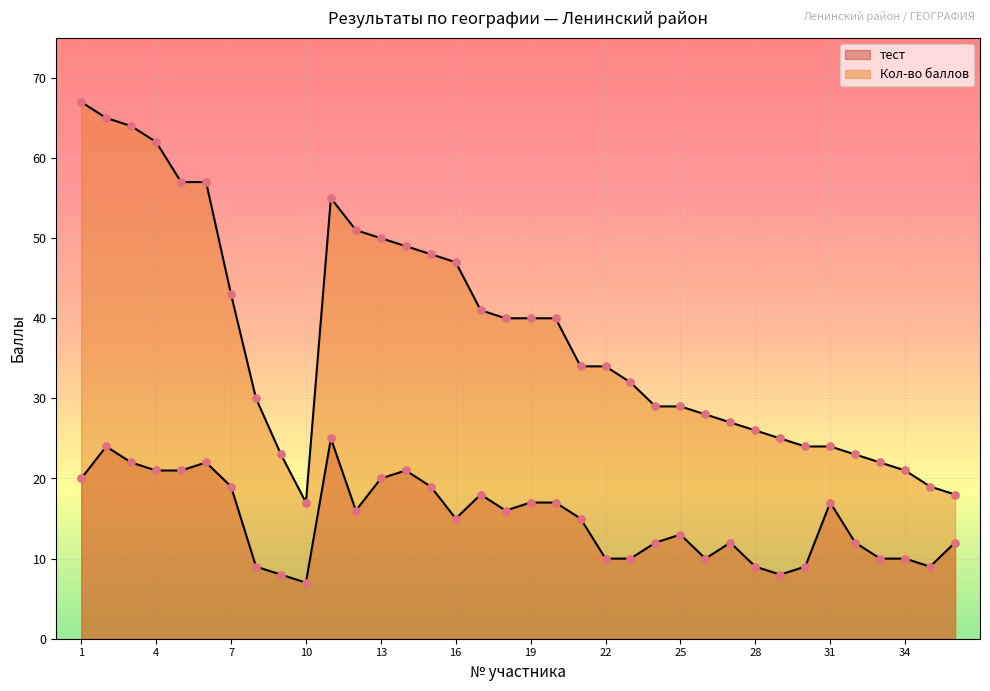

Which series has the widest spread of Y values?

Кол-во баллов